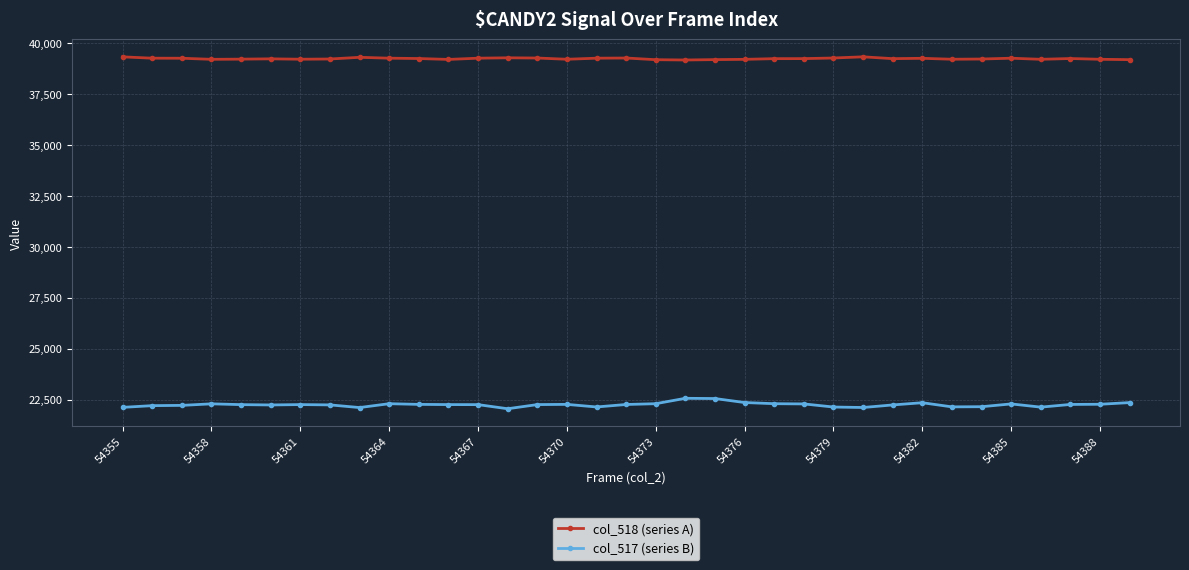

List the series in order of their overall mean, highest first.

col_518 (series A), col_517 (series B)